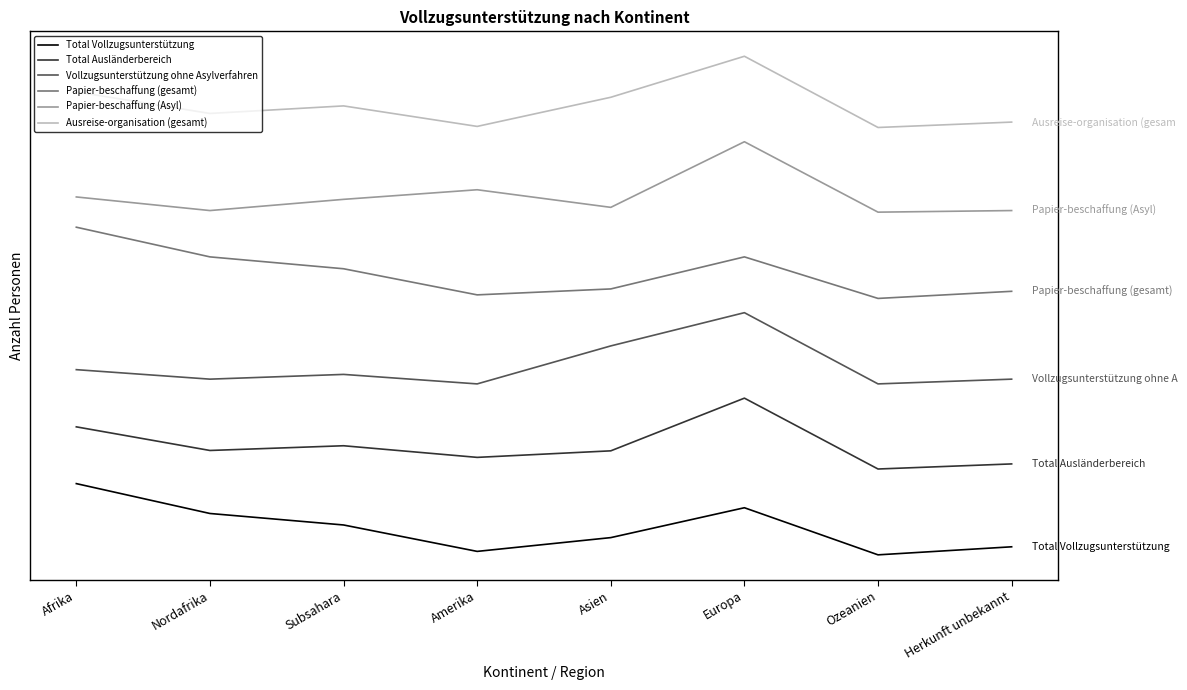

True or false: Vollzugsunterstützung ohne Asylverfahren and Total Vollzugsunterstützung intersect in this chart.

False